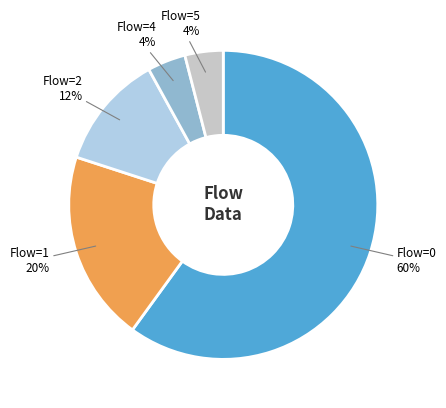

To the nearest percent, what is the average slice percentage?

20%